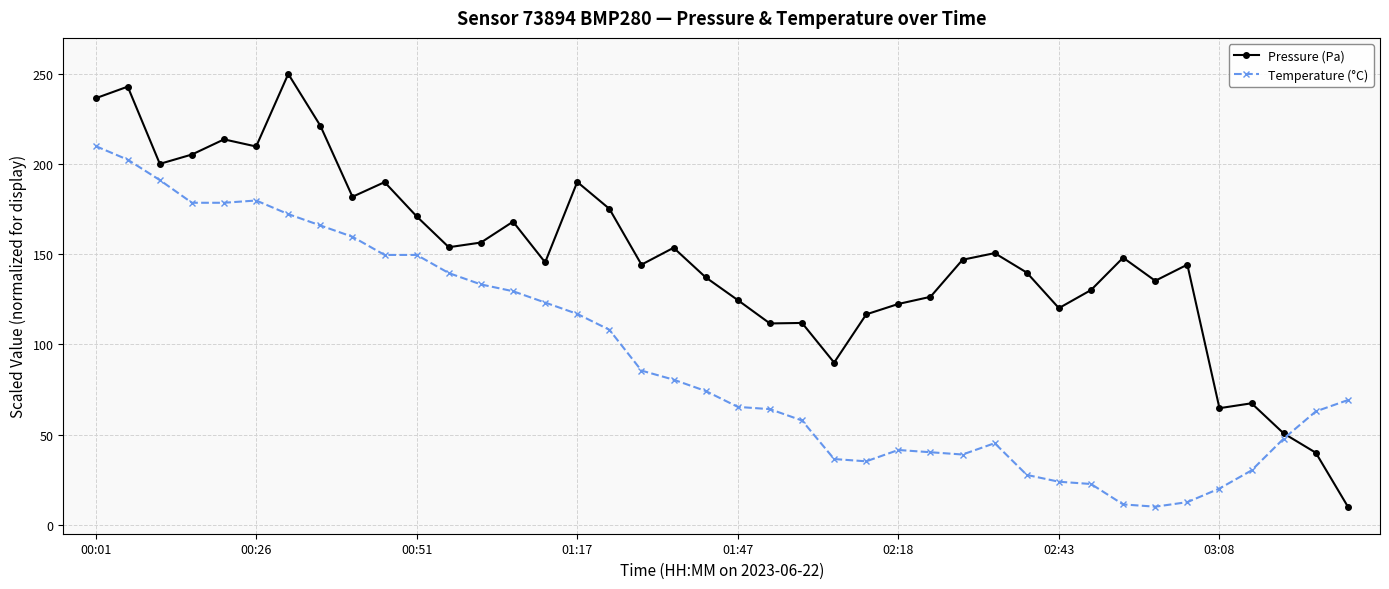

What is the highest value of the Pressure (Pa) series?

250.0